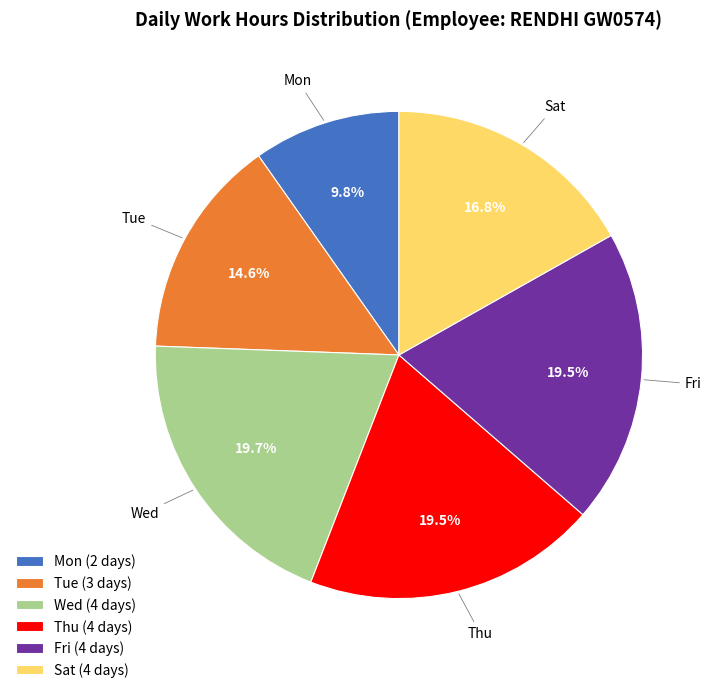

Approximately how many times larger is the value at Mon (2 days) compared to Sat (4 days)?

0.6